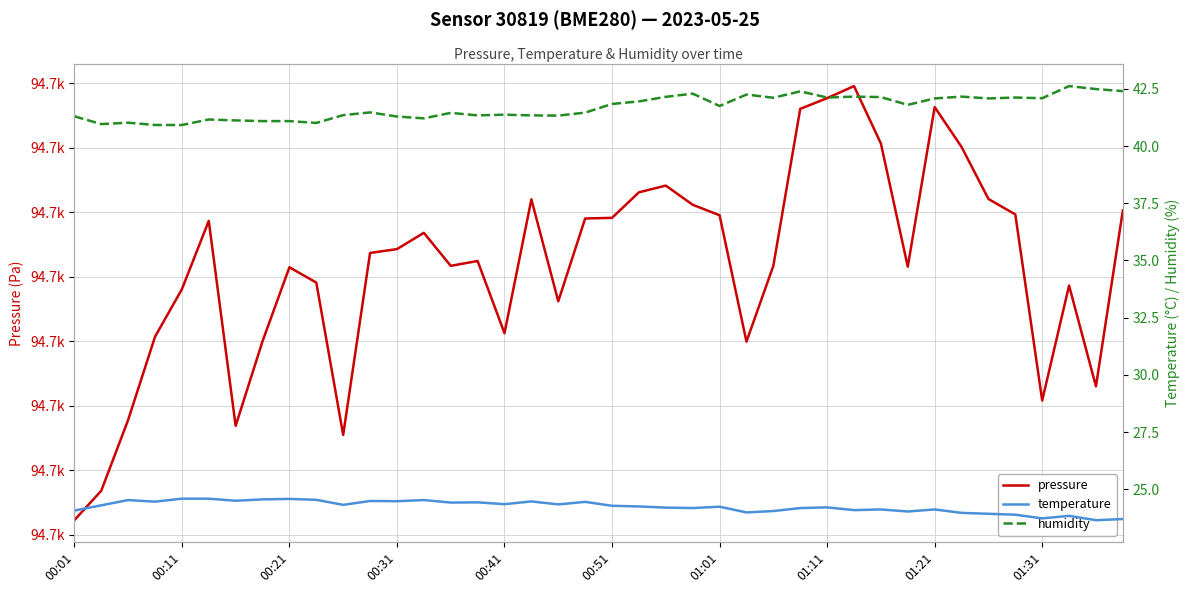

Is this an area chart (filled region under the line)?

No